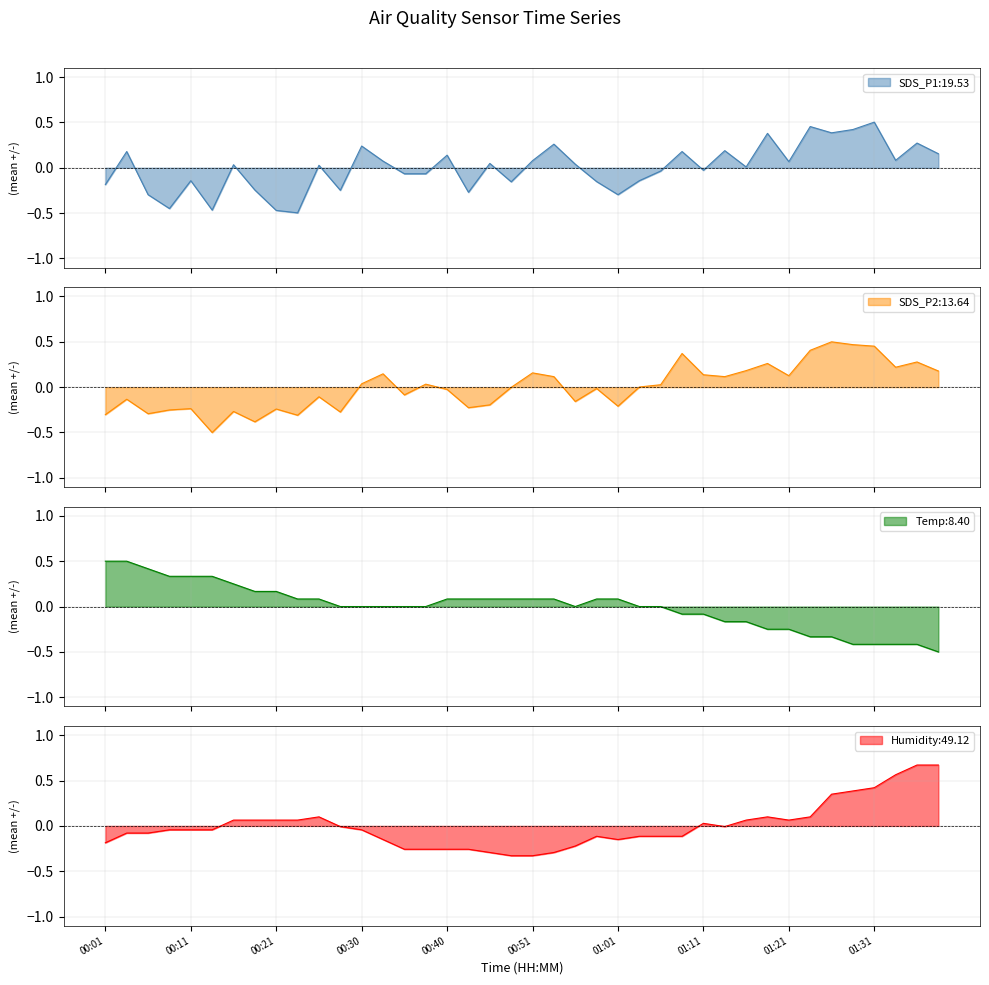

Where does the SDS_P2 series first go above 0?

00:30